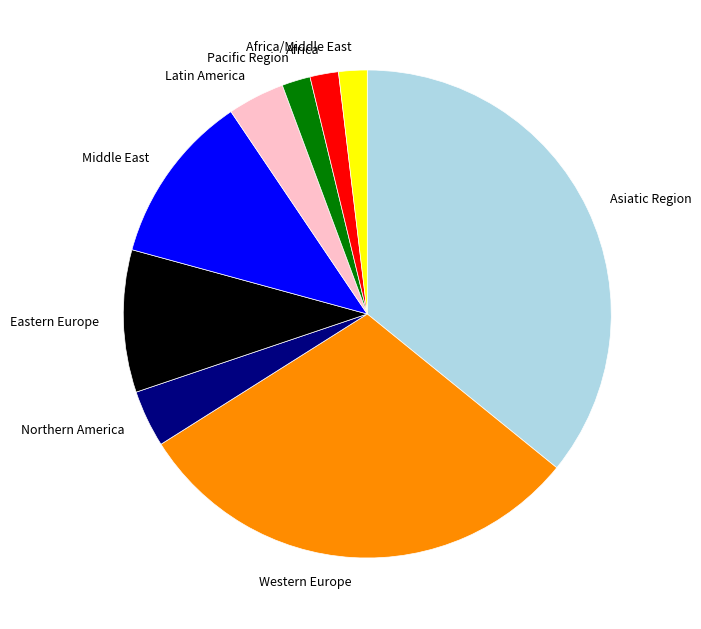

Approximately how many times larger is the value at Pacific Region compared to Eastern Europe?

0.2